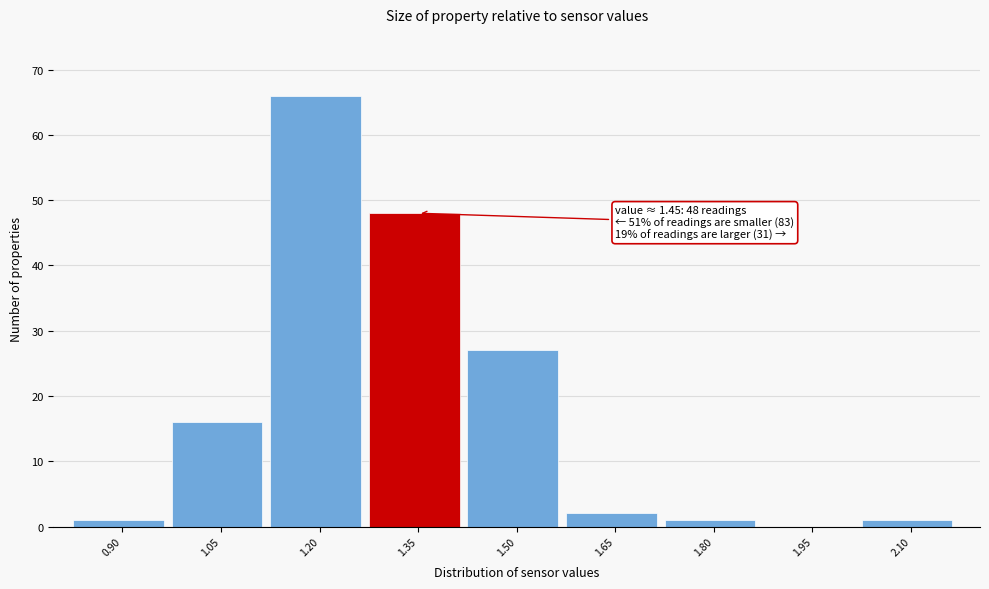

Reading left to right, what are all the values shown in this chart?

0.90=1	1.05=16	1.20=66	1.35=48	1.50=27	1.65=2	1.80=1	1.95=0	2.10=1